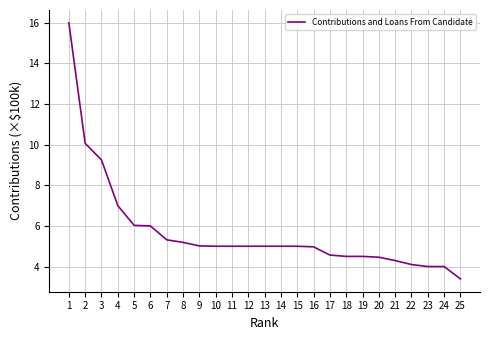

Between 15 and 23, which is larger?

15